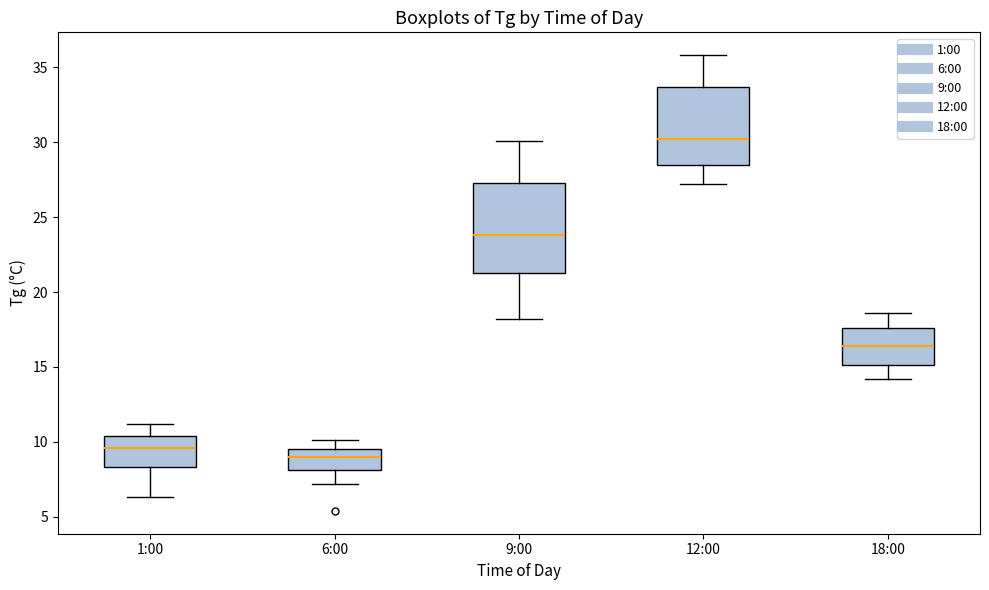

Reading left to right, transcribe this box plot: for each box, give where its median line is, the range the box spans, and where its two whiskers end, as read against the y-axis. The values are not printed on the chart, so give them approximately, as read against the axis.

1:00: median 9.5, box 8.5 to 10.5, whiskers 6.5 to 11.0
6:00: median 9.0, box 8.0 to 9.5, whiskers 7.0 to 10.0
9:00: median 24.0, box 21.5 to 27.5, whiskers 18.0 to 30.0
12:00: median 30.0, box 28.5 to 33.5, whiskers 27.0 to 36.0
18:00: median 16.5, box 15.0 to 17.5, whiskers 14.0 to 18.5